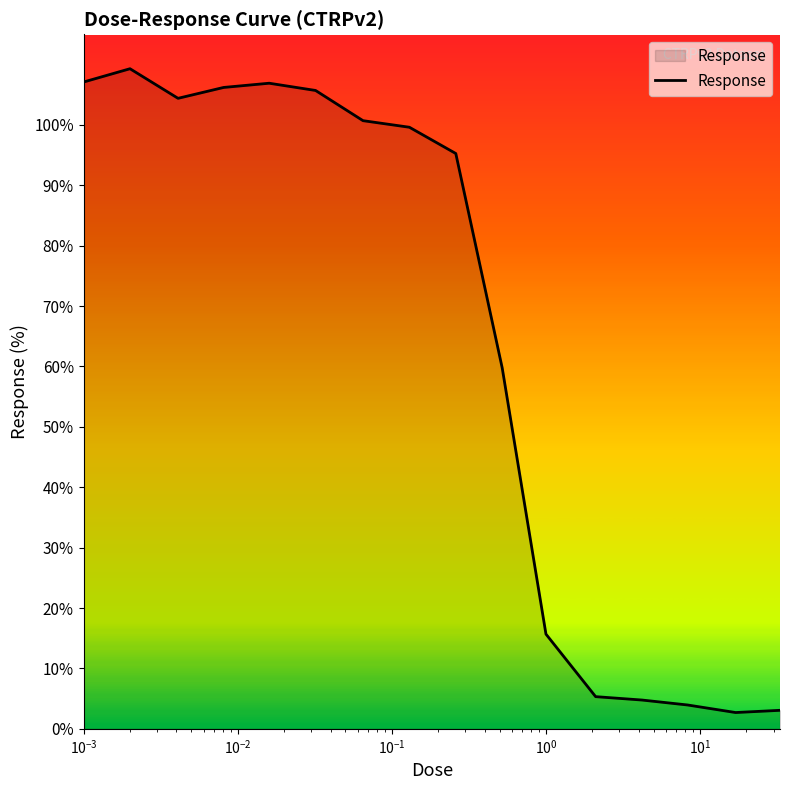

What is the minimum value shown in the chart?

2.7